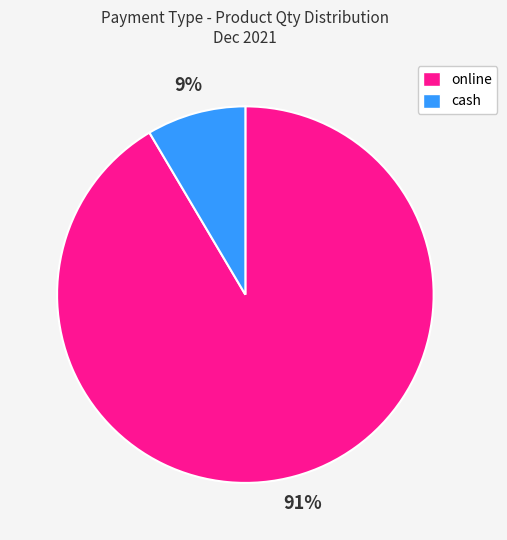

Between online and cash, which is larger?

online